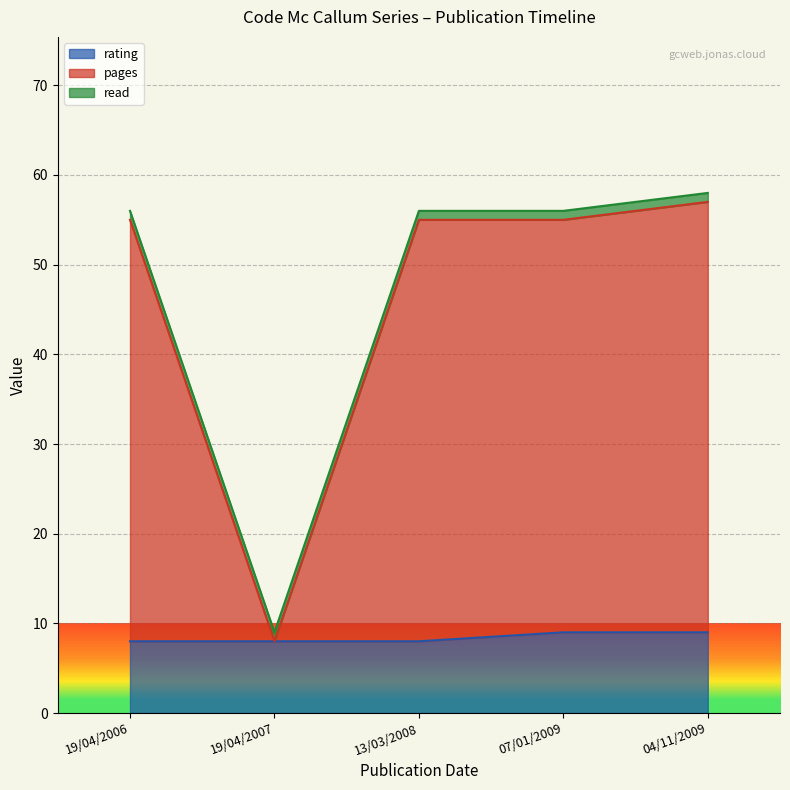

What is the total value across all series at 07/01/2009?

56